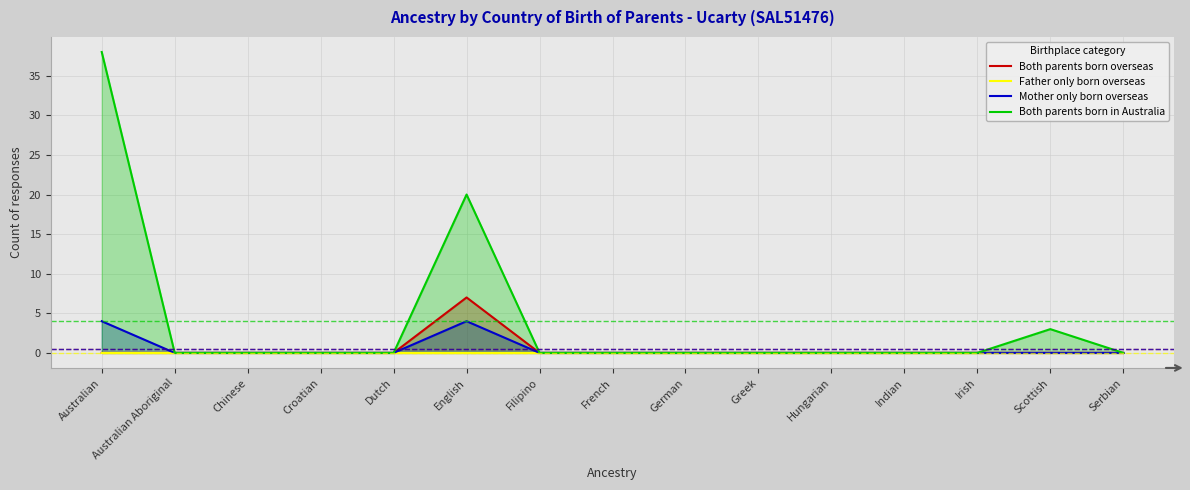

What are all the series names shown in the legend?

Both parents born overseas, Father only born overseas, Mother only born overseas, Both parents born in Australia